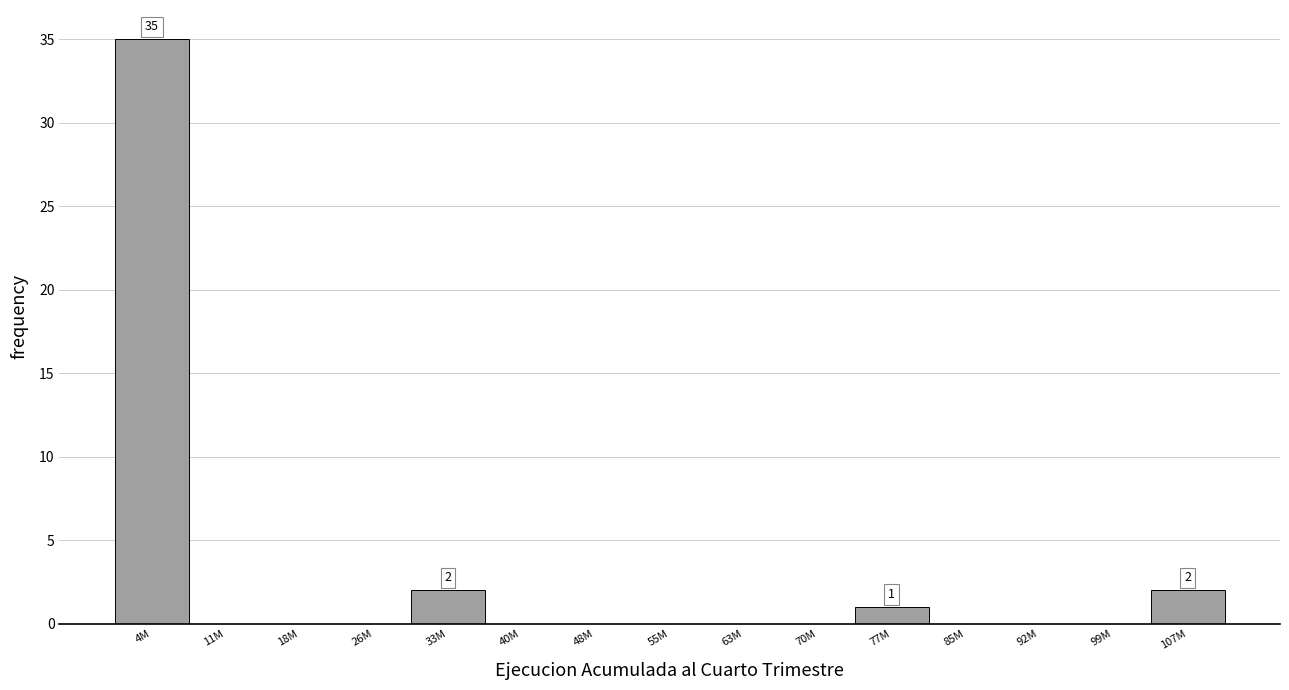

Reading left to right, list all the values displayed in this chart.

4M=35	11M=0	18M=0	26M=0	33M=2	40M=0	48M=0	55M=0	63M=0	70M=0	77M=1	85M=0	92M=0	99M=0	107M=2